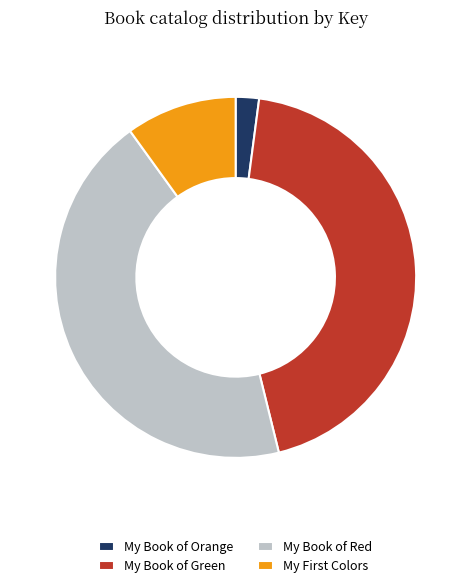

Which category has the smallest portion of the pie?

My Book of Orange